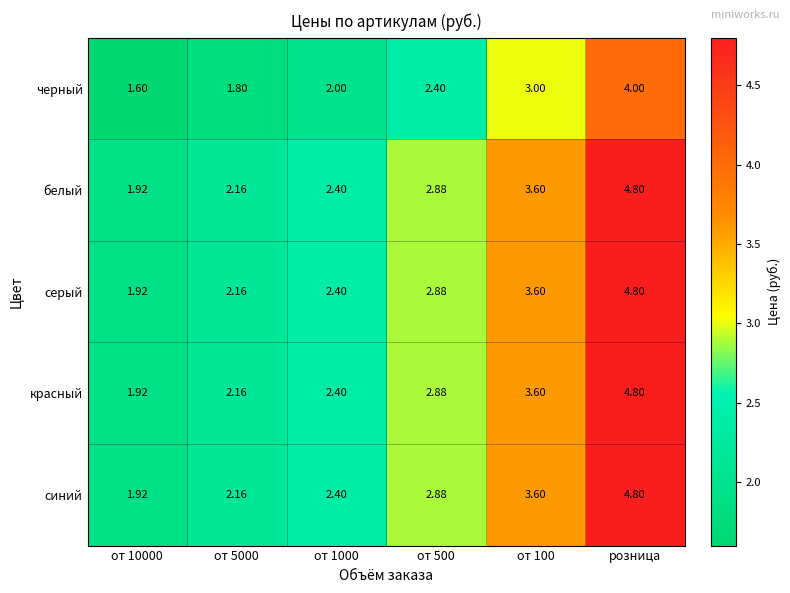

At which category is the sum across all series the highest?

розница